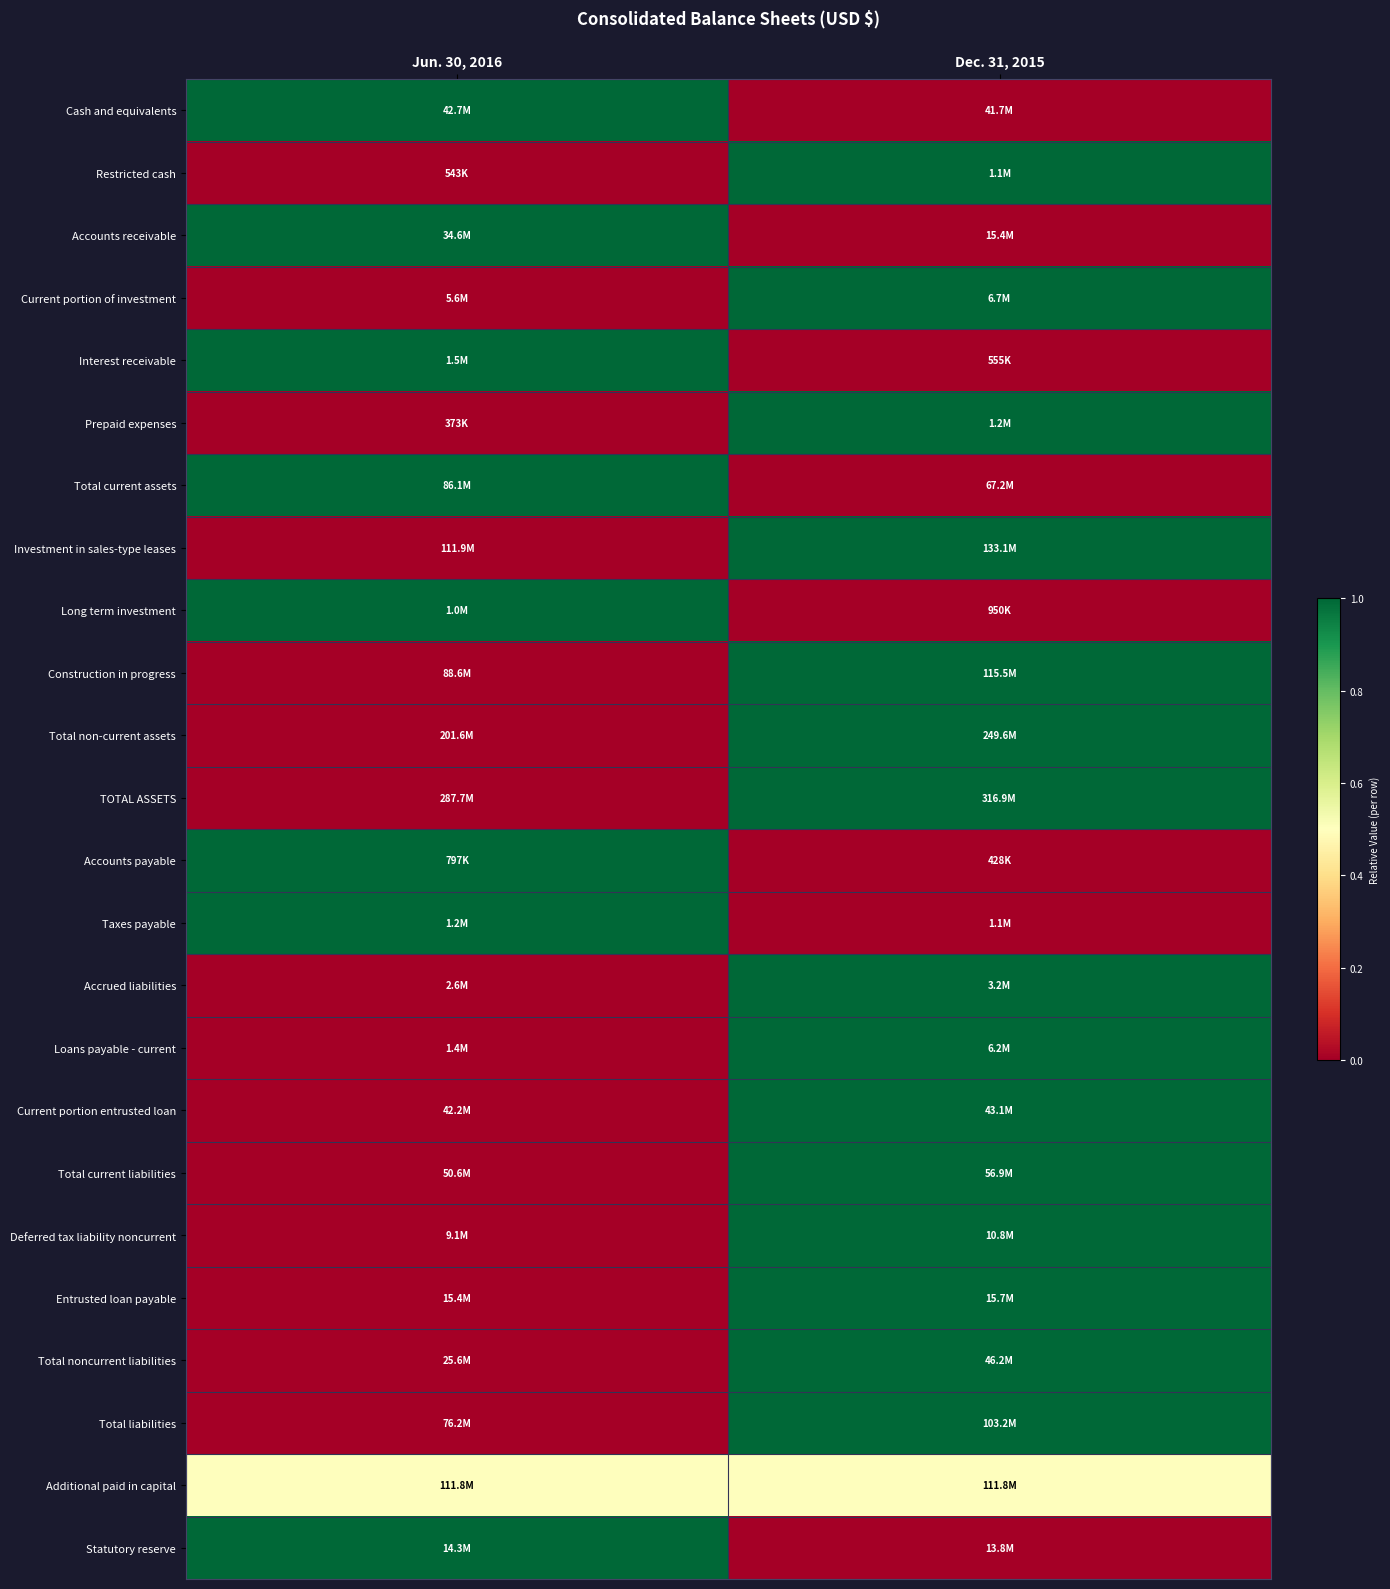

Reading left to right, list all the values displayed in this chart.

Cash and equivalents: Jun. 30, 2016=1.0	Dec. 31, 2015=0.0
Restricted cash: Jun. 30, 2016=0.0	Dec. 31, 2015=1.0
Accounts receivable: Jun. 30, 2016=1.0	Dec. 31, 2015=0.0
Current portion of investment: Jun. 30, 2016=0.0	Dec. 31, 2015=1.0
Interest receivable: Jun. 30, 2016=1.0	Dec. 31, 2015=0.0
Prepaid expenses: Jun. 30, 2016=0.0	Dec. 31, 2015=1.0
Total current assets: Jun. 30, 2016=1.0	Dec. 31, 2015=0.0
Investment in sales-type leases: Jun. 30, 2016=0.0	Dec. 31, 2015=1.0
Long term investment: Jun. 30, 2016=1.0	Dec. 31, 2015=0.0
Construction in progress: Jun. 30, 2016=0.0	Dec. 31, 2015=1.0
Total non-current assets: Jun. 30, 2016=0.0	Dec. 31, 2015=1.0
TOTAL ASSETS: Jun. 30, 2016=0.0	Dec. 31, 2015=1.0
Accounts payable: Jun. 30, 2016=1.0	Dec. 31, 2015=0.0
Taxes payable: Jun. 30, 2016=1.0	Dec. 31, 2015=0.0
Accrued liabilities: Jun. 30, 2016=0.0	Dec. 31, 2015=1.0
Loans payable - current: Jun. 30, 2016=0.0	Dec. 31, 2015=1.0
Current portion entrusted loan: Jun. 30, 2016=0.0	Dec. 31, 2015=1.0
Total current liabilities: Jun. 30, 2016=0.0	Dec. 31, 2015=1.0
Deferred tax liability noncurrent: Jun. 30, 2016=0.0	Dec. 31, 2015=1.0
Entrusted loan payable: Jun. 30, 2016=0.0	Dec. 31, 2015=1.0
Total noncurrent liabilities: Jun. 30, 2016=0.0	Dec. 31, 2015=1.0
Total liabilities: Jun. 30, 2016=0.0	Dec. 31, 2015=1.0
Additional paid in capital: Jun. 30, 2016=0.5	Dec. 31, 2015=0.5
Statutory reserve: Jun. 30, 2016=1.0	Dec. 31, 2015=0.0